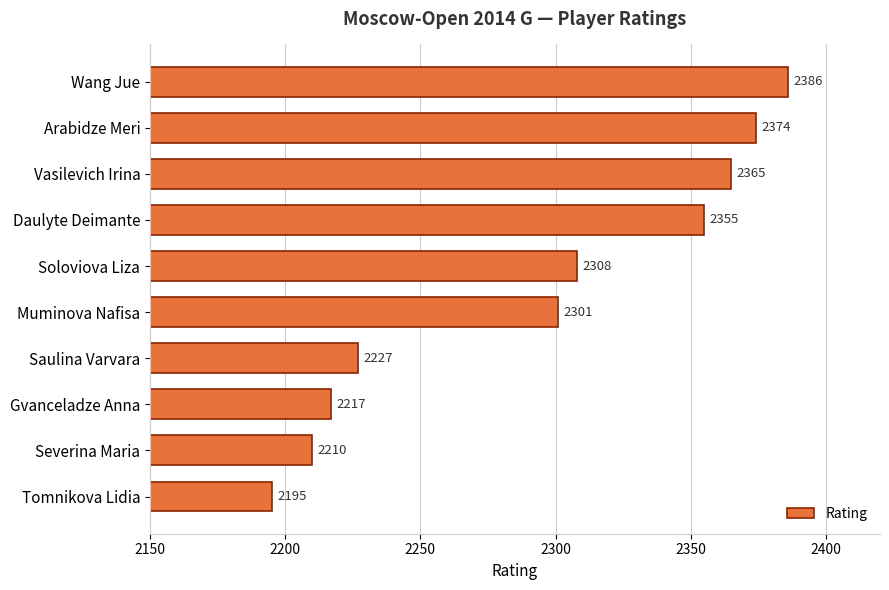

The chart shows a value of 4139 at Daulyte Deimante. True or false?

False